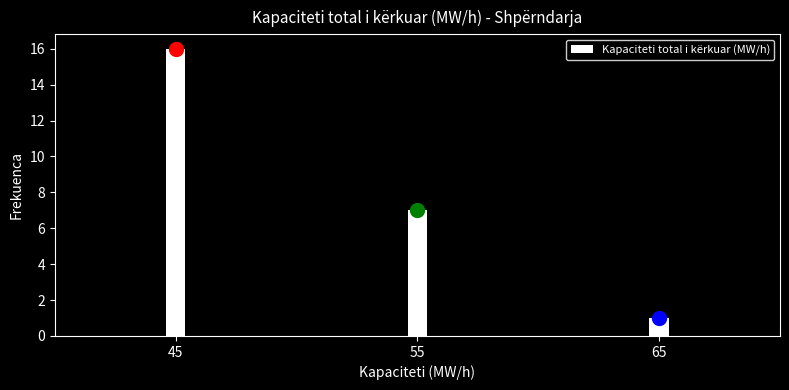

Reading left to right, what are all the values shown in this chart?

16	7	1